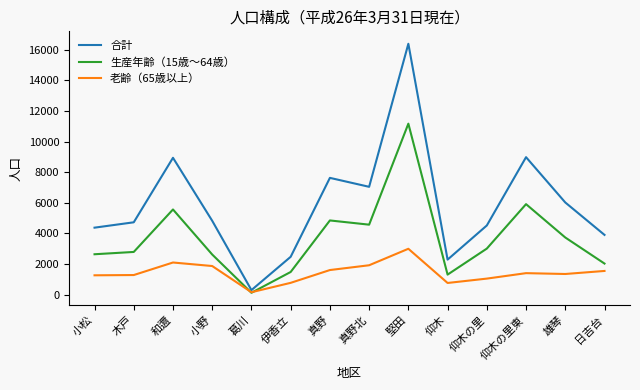

What is the approximate value of 合計 at 和邇?

8944